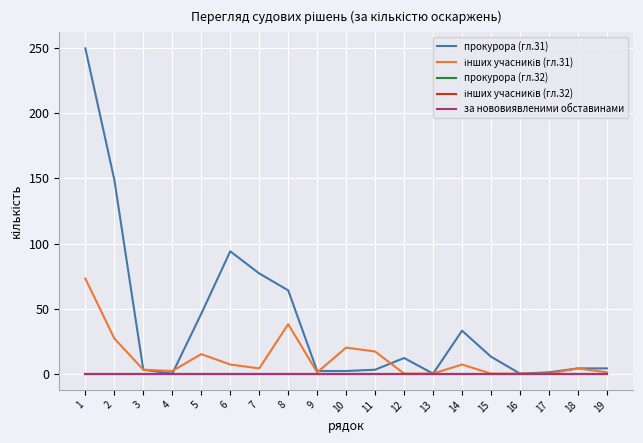

Is the value of інших учасників (гл.31) at 4 greater than the value of прокурора (гл.31) at 2?

No